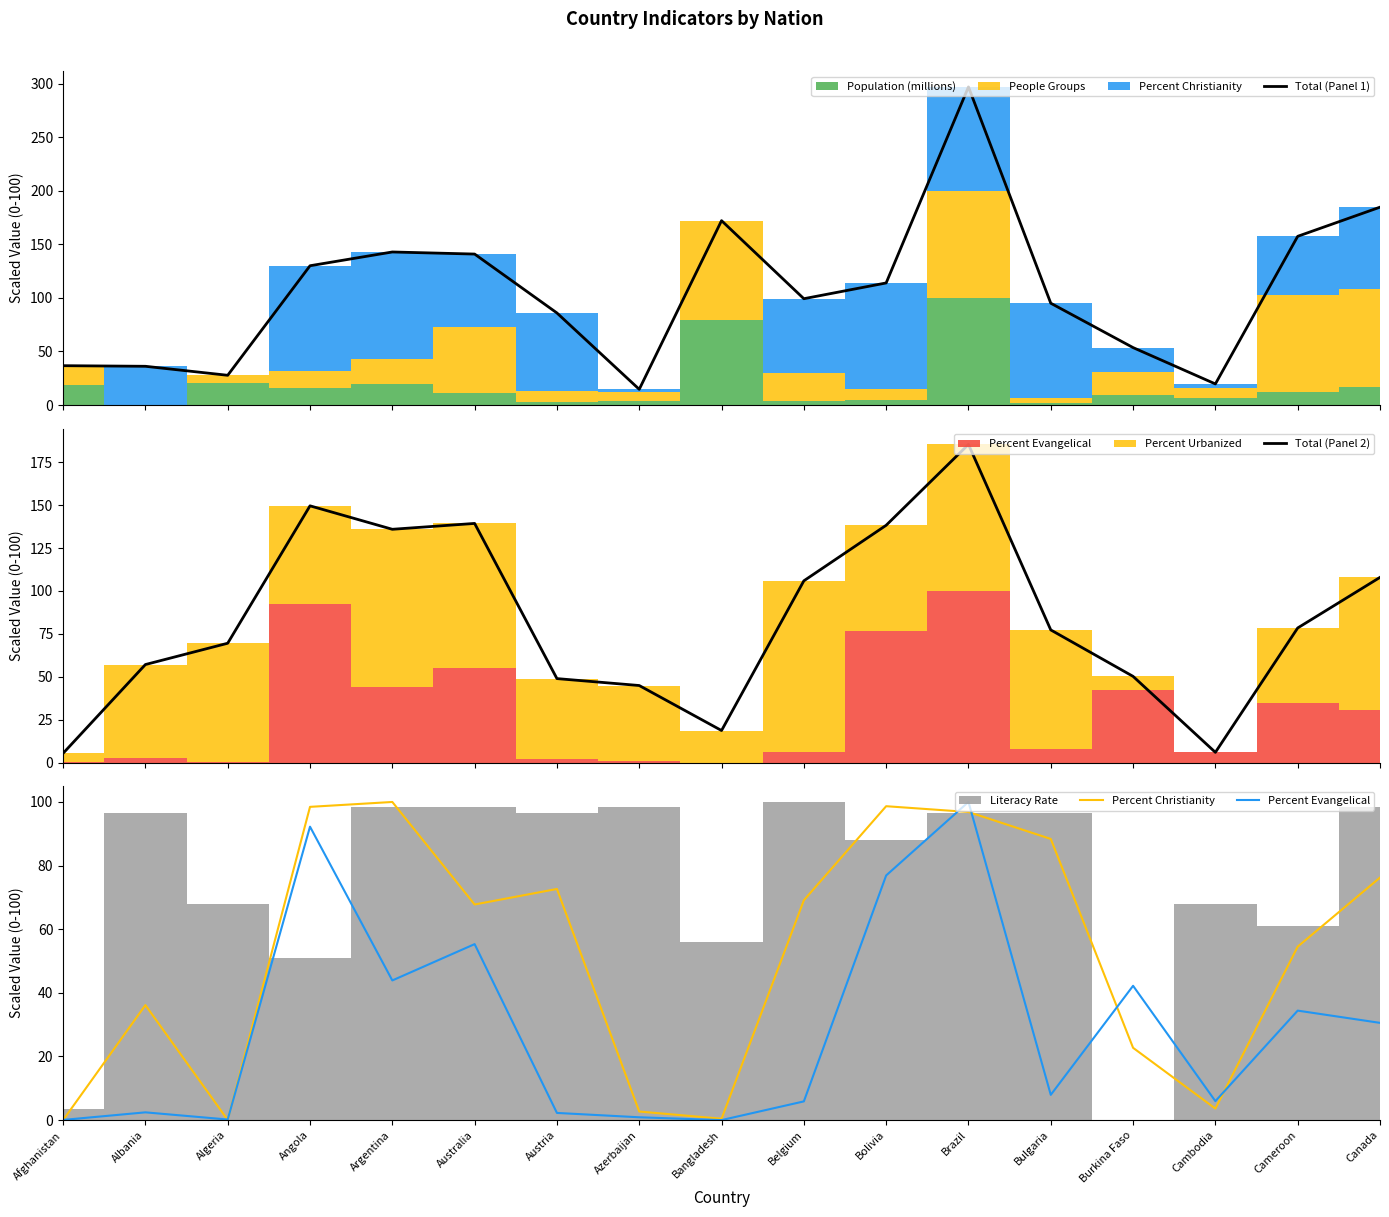

Which series has the widest spread of values?

Total (Panel 1)